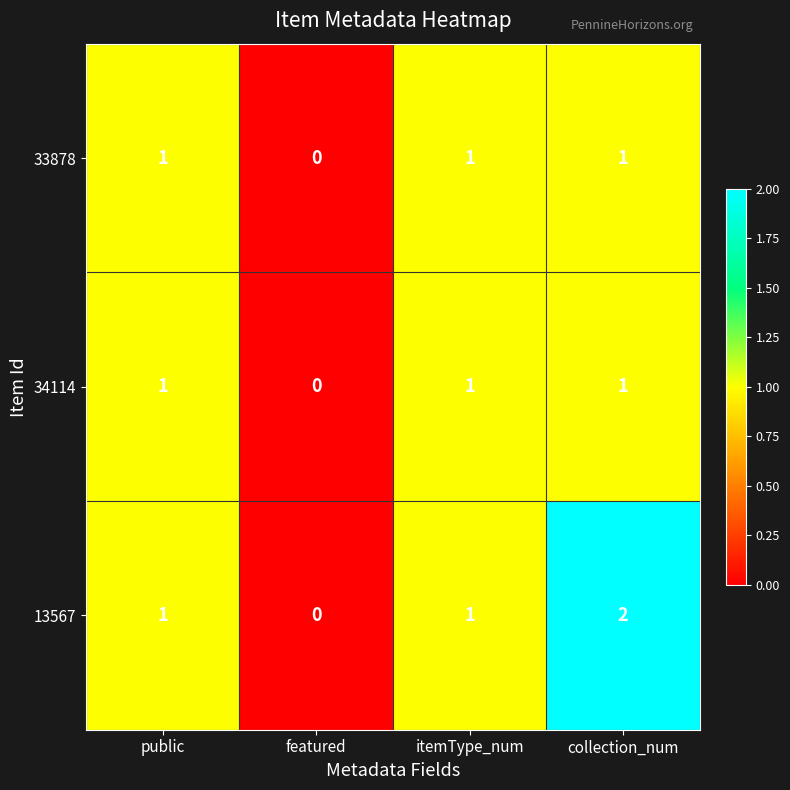

Which series has the largest total across all categories?

13567